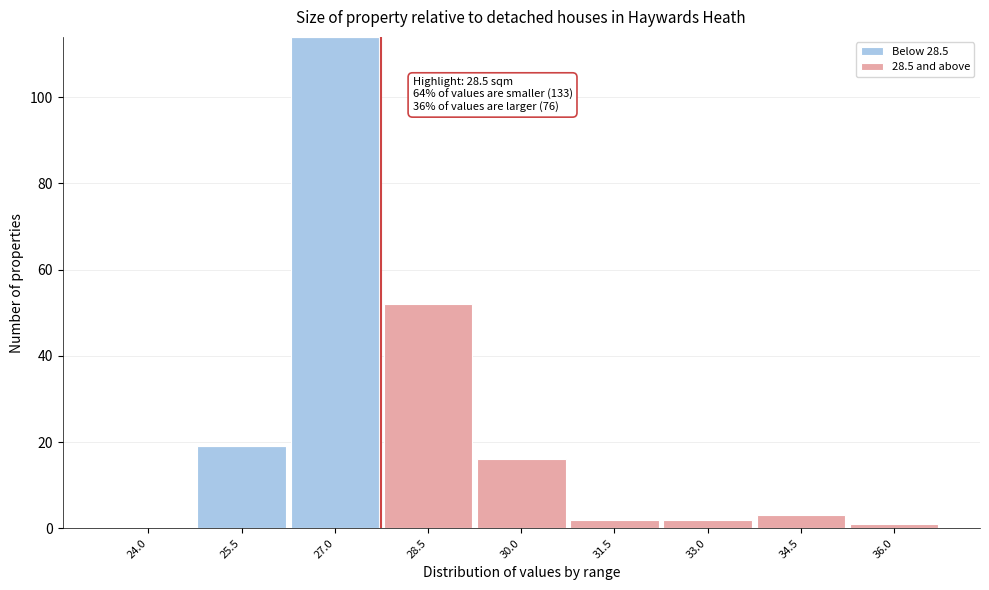

At which category is the sum across all series the highest?

27.0